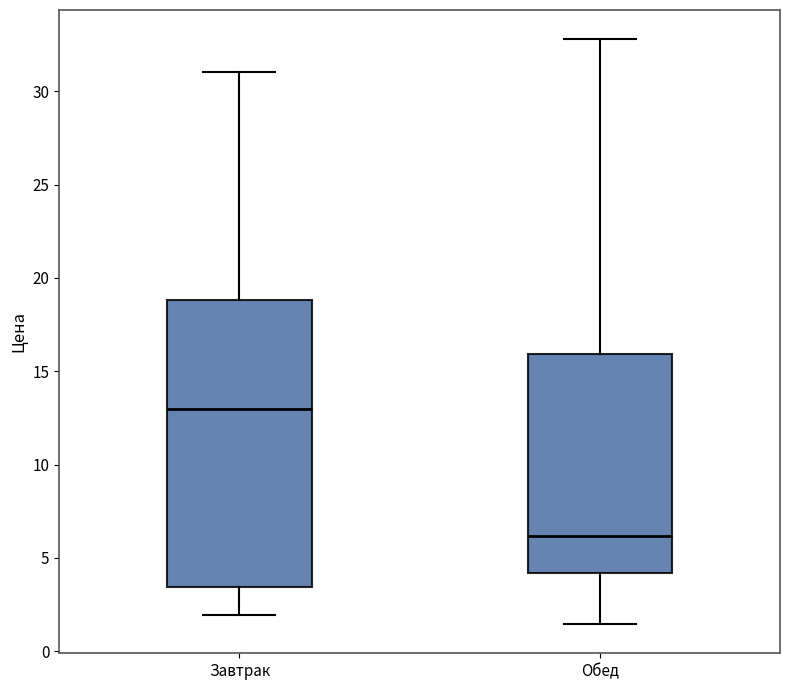

Which box is the tallest, from its lower edge to its upper edge?

Завтрак